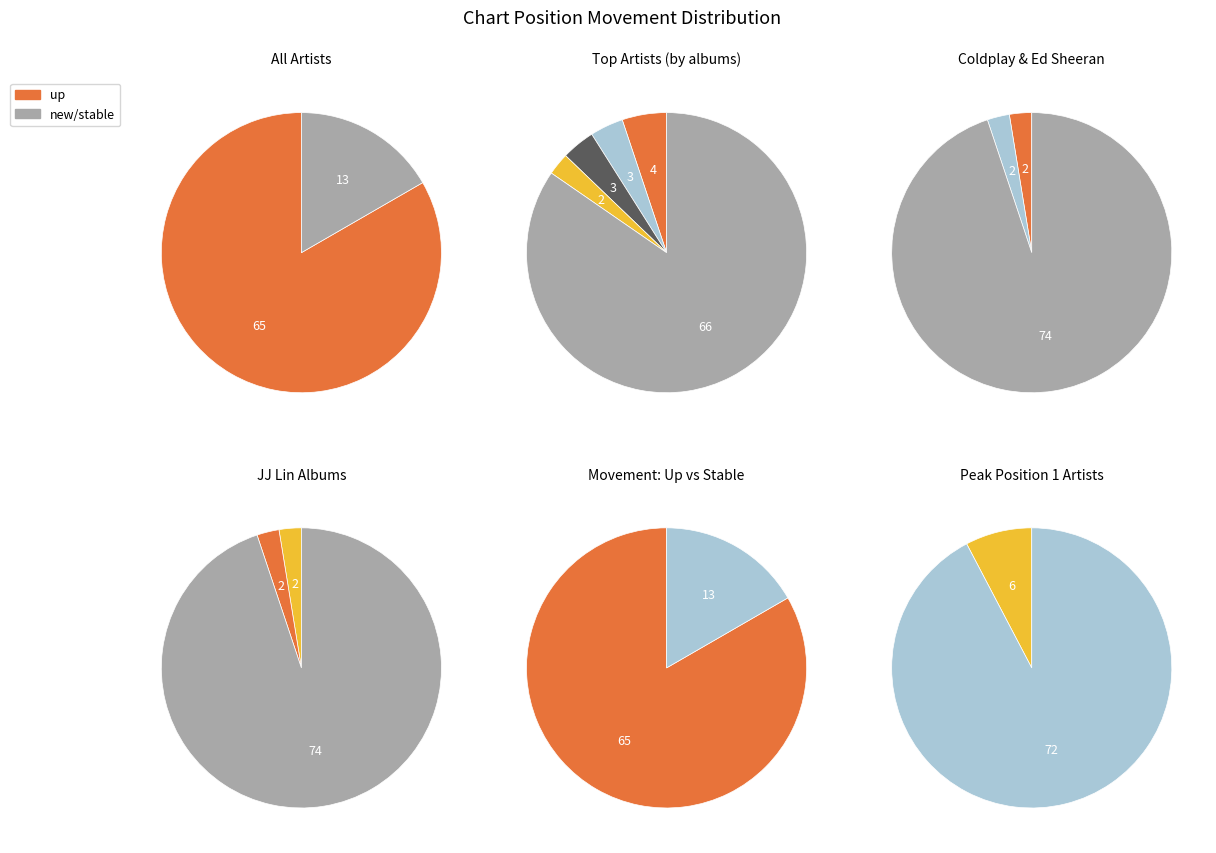

How many slices are in this pie chart?

2